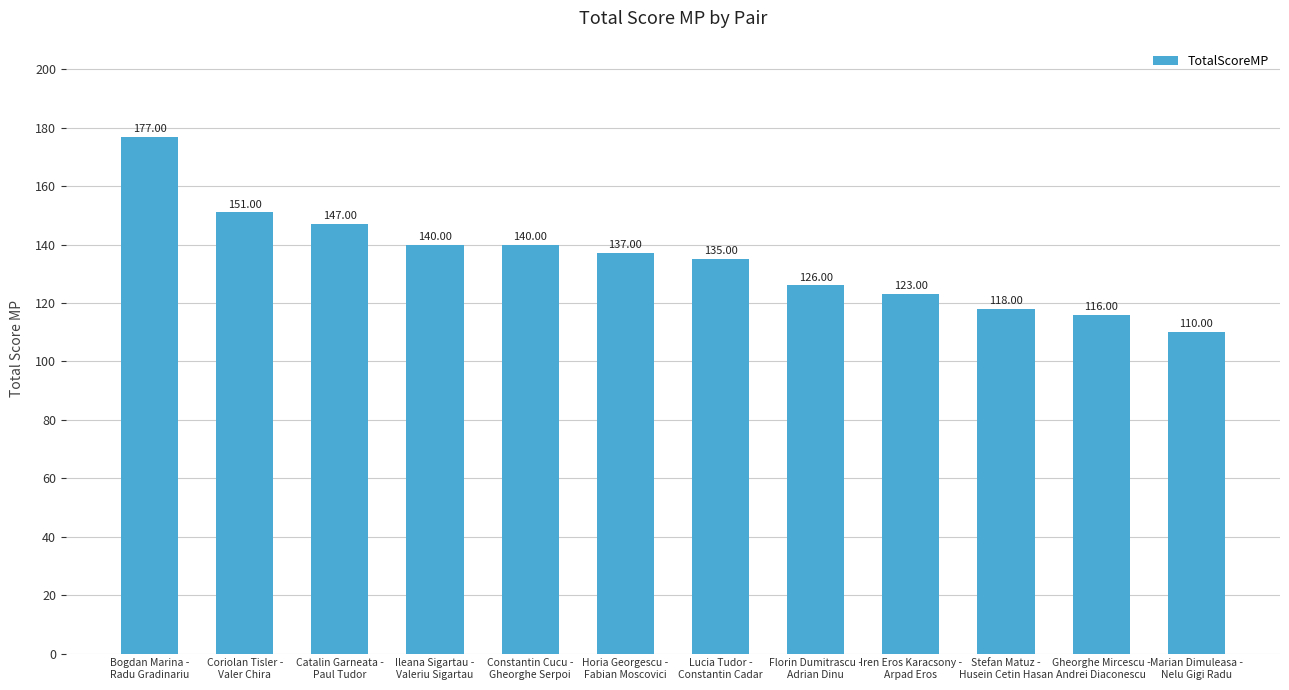

What is the difference between the maximum and minimum values?

67